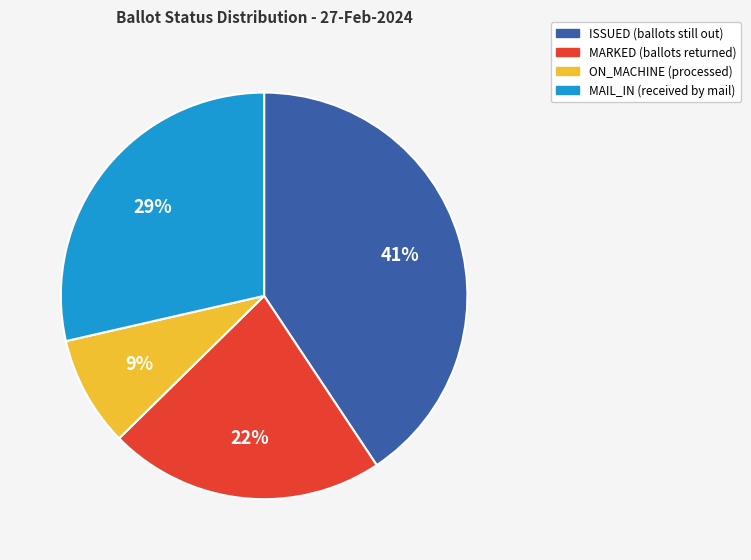

To the nearest percent, what is the difference between the largest and smallest slice percentages?

32%